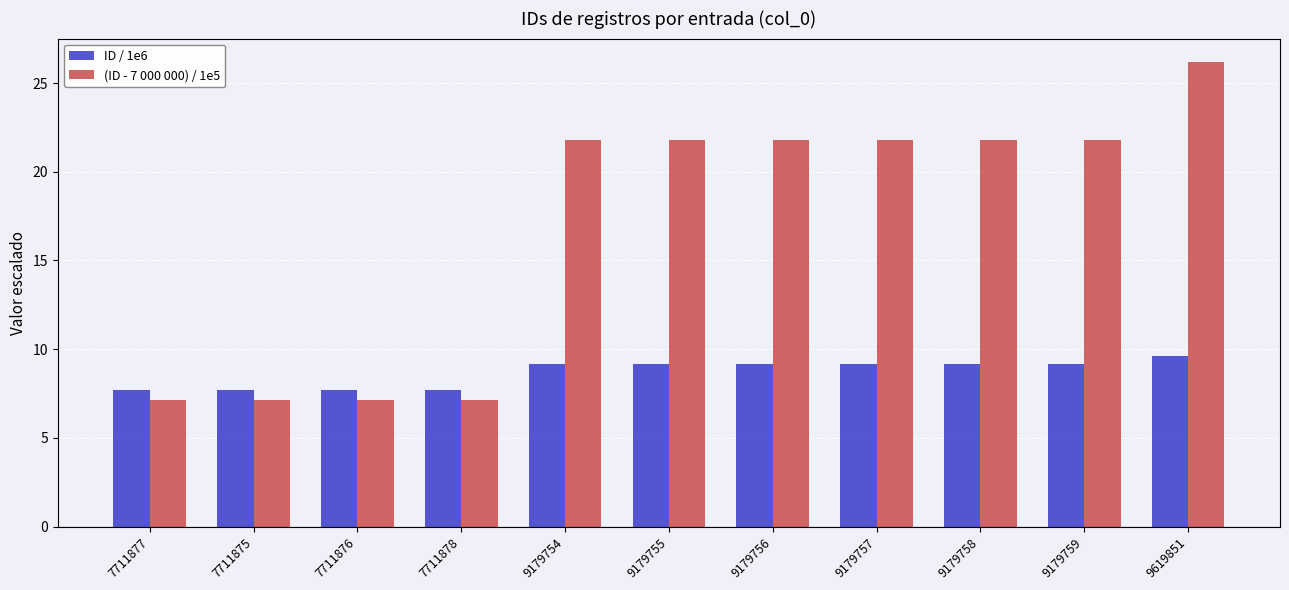

How many groups of bars are there?

11